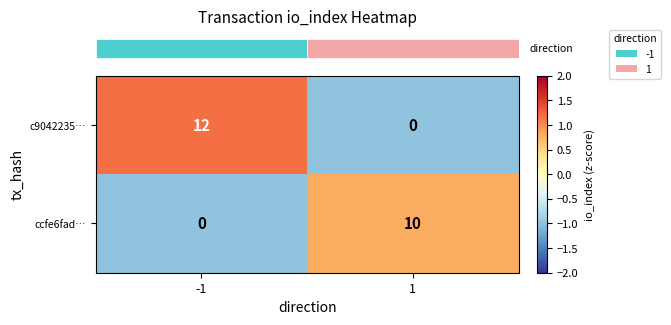

What is the highest value of the ccfe6fad… series?

10